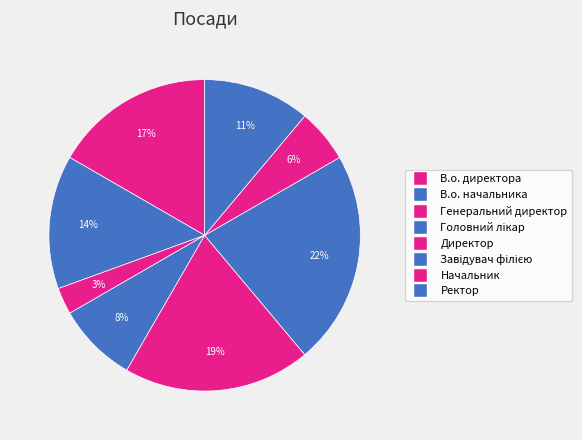

To the nearest percent, what portion does Завідувач філією represent?

22%